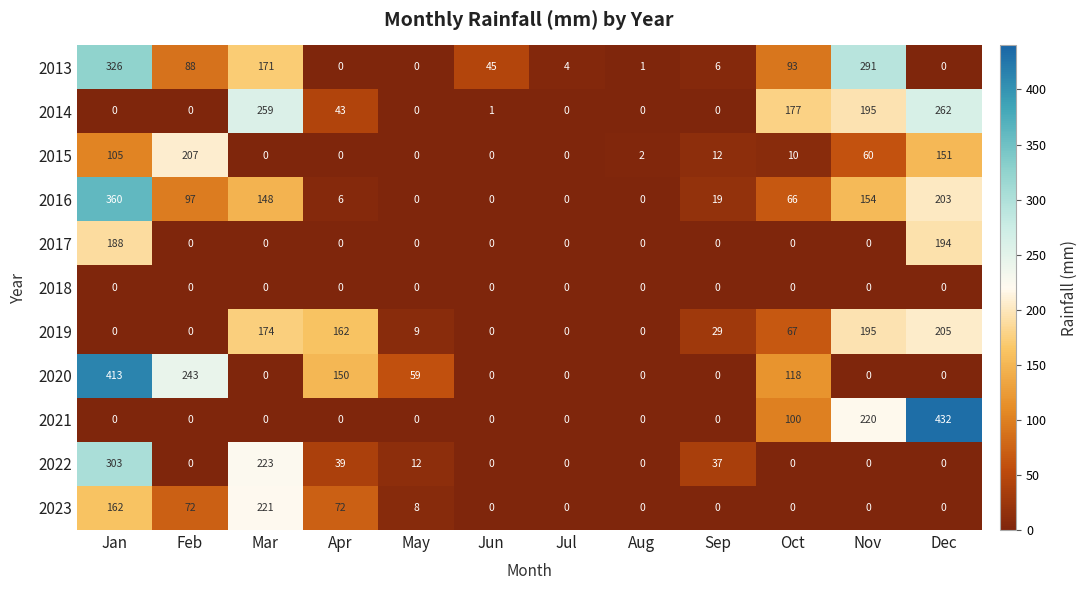

Which series has the widest spread of values?

2021